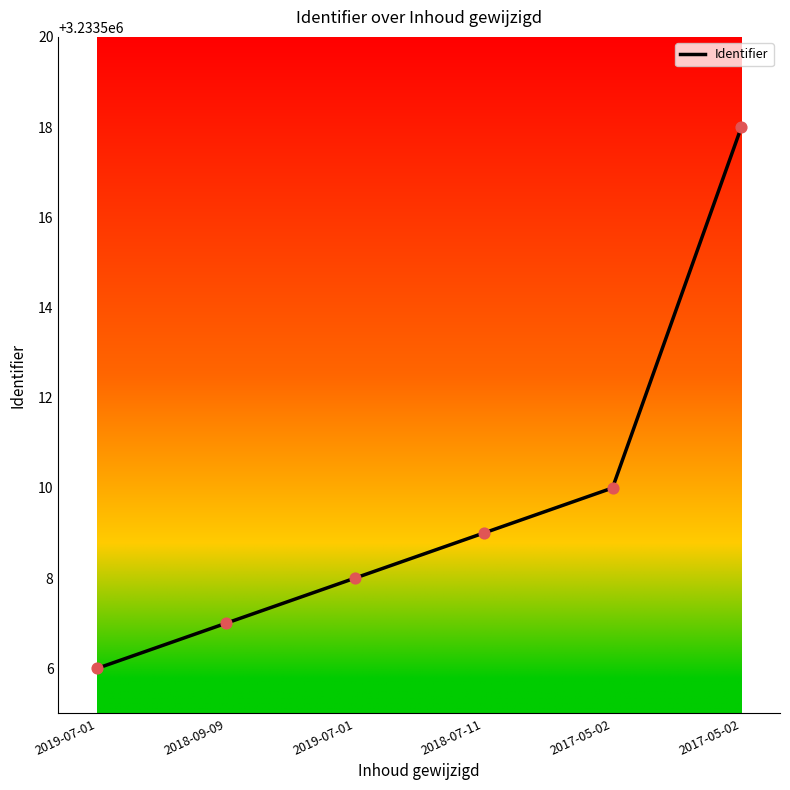

How many distinct data groups are displayed?

1